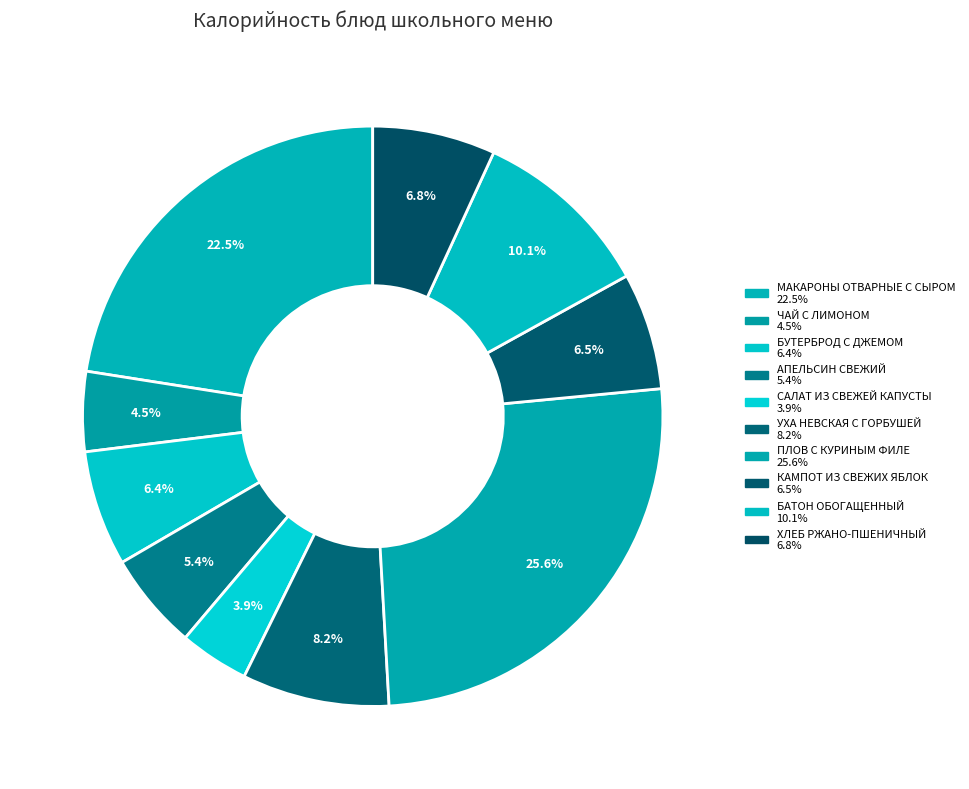

How many segments does this pie chart have?

10